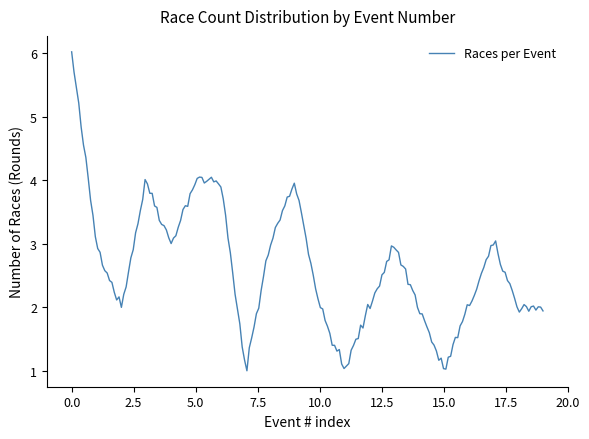

What is the difference between the maximum and minimum values?

5.0